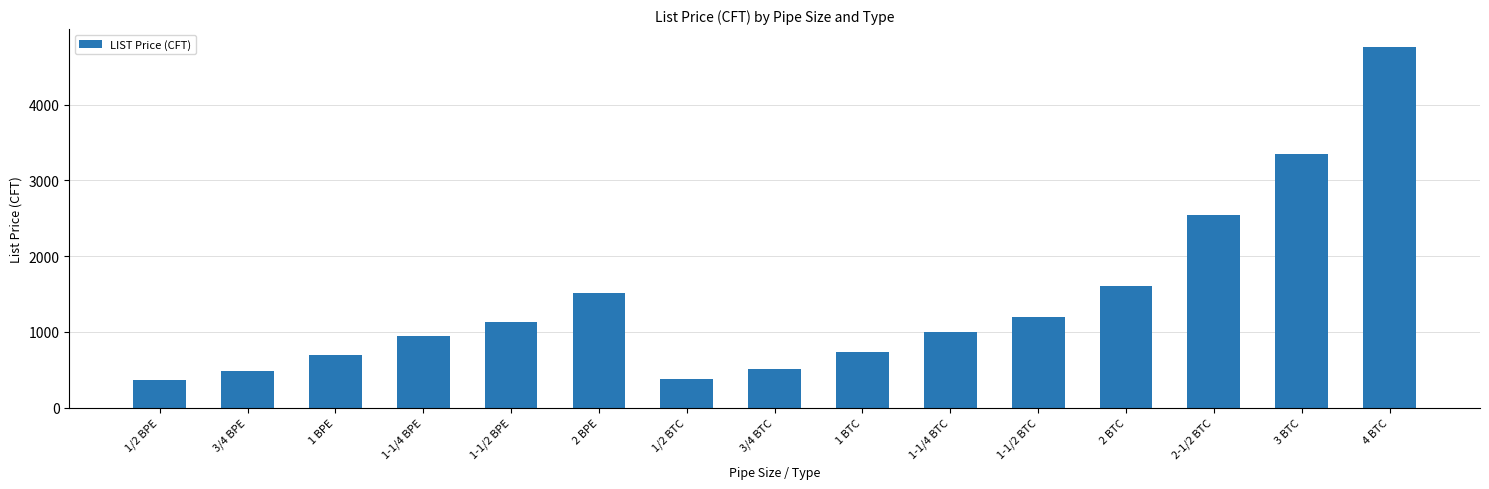

What is the average value?

1413.0